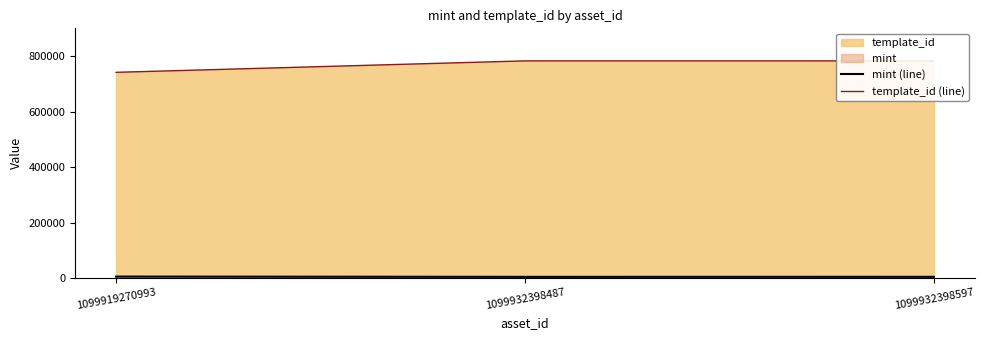

How many mint (line) values are between 3768 and 4749?

3